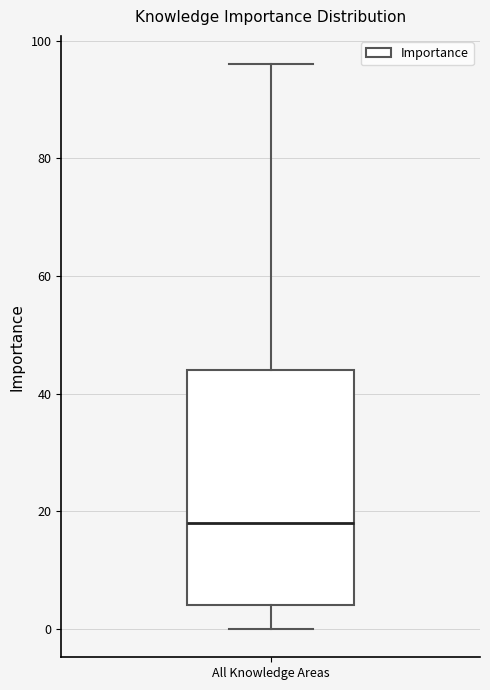

Where does the lower whisker of the box for All Knowledge Areas end on the y-axis? The values are not printed on the chart, so give them approximately, as read against the axis.

0